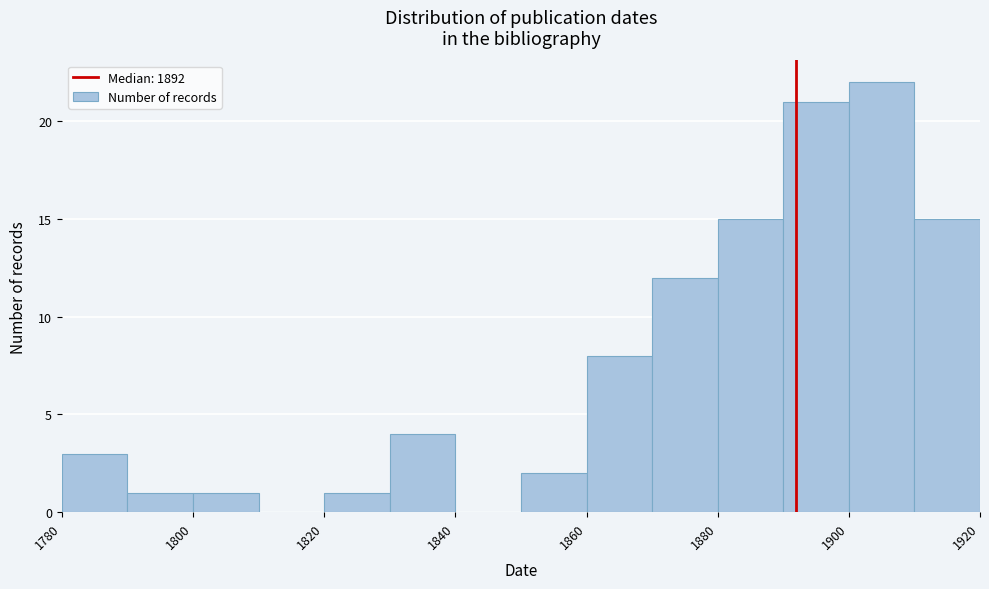

Reading left to right, transcribe this chart: for each bar, give the range it covers on the x-axis and its height. The values are not printed on the chart, so give them approximately, as read against the axis.

1780 to 1790: 3
1790 to 1800: 1
1800 to 1810: 1
1810 to 1820: 0
1820 to 1830: 1
1830 to 1840: 4
1840 to 1850: 0
1850 to 1860: 2
1860 to 1870: 8
1870 to 1880: 12
1880 to 1890: 15
1890 to 1900: 21
1900 to 1910: 22
1910 to 1920: 15